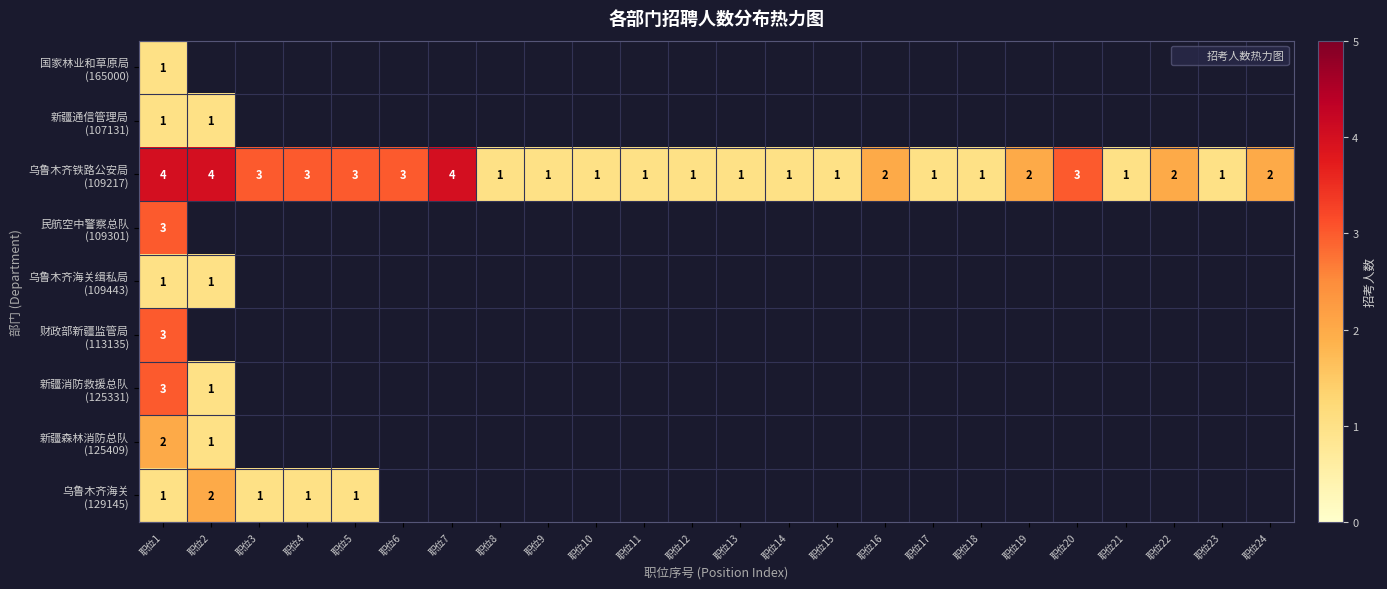

What is the sum of all 乌鲁木齐海关 (129145) values?

6